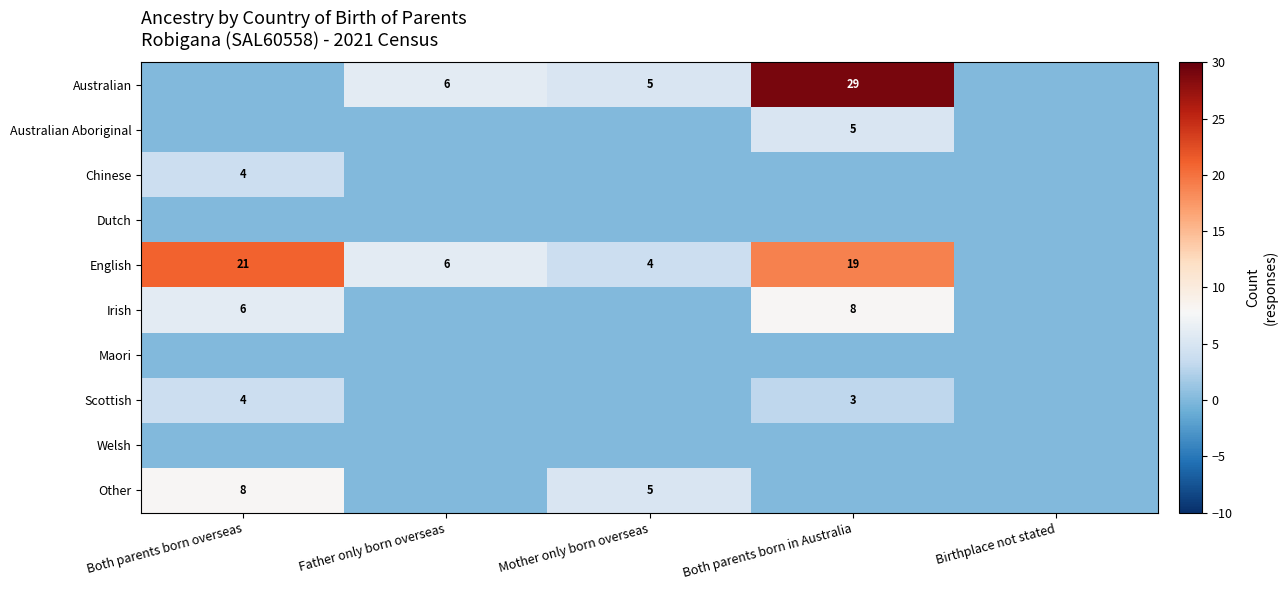

The Other series shows 13 at Both parents born overseas. True or false?

False